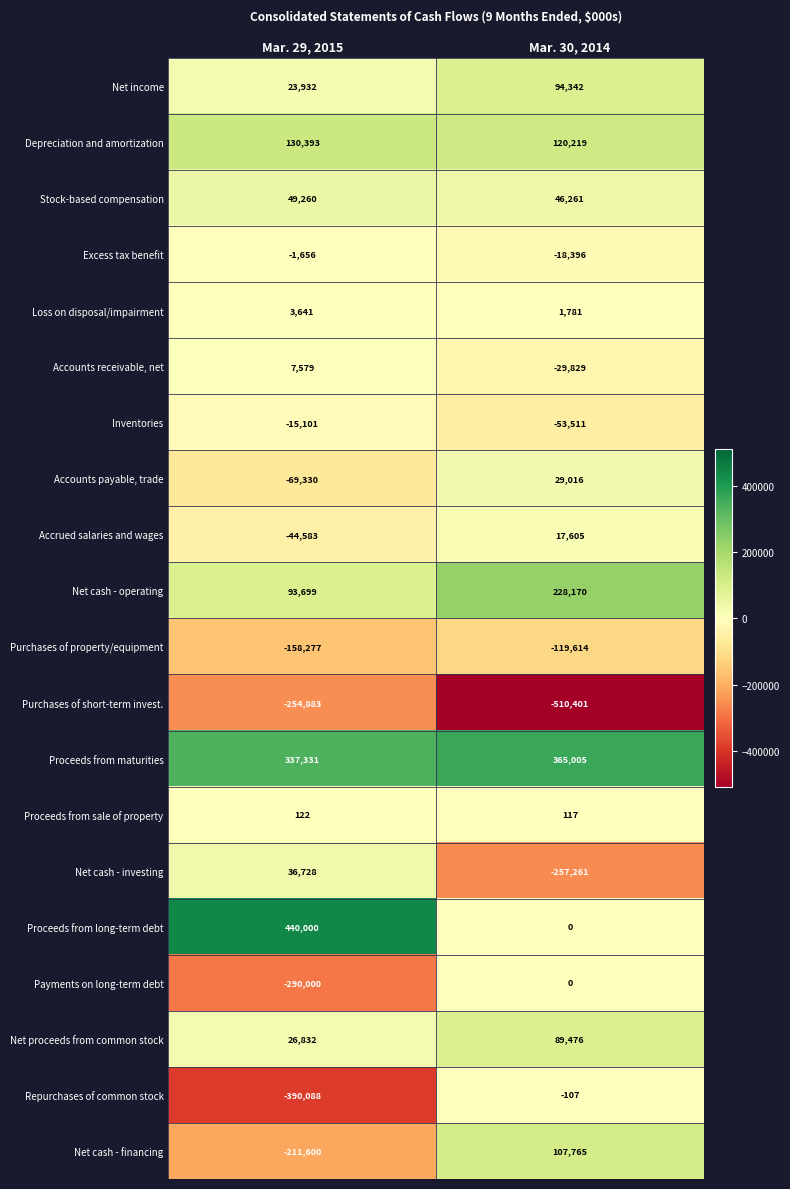

At which category does the chart reach its minimum across all series?

Mar. 30, 2014